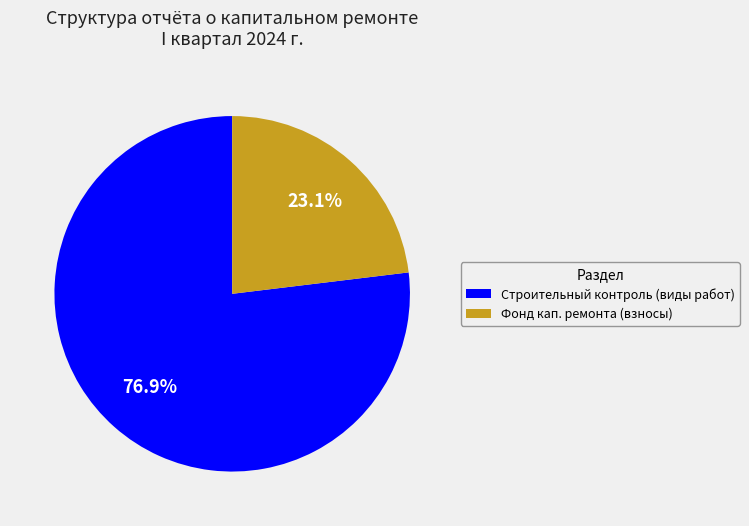

To the nearest percent, what is the difference between the largest and smallest slice percentages?

54%